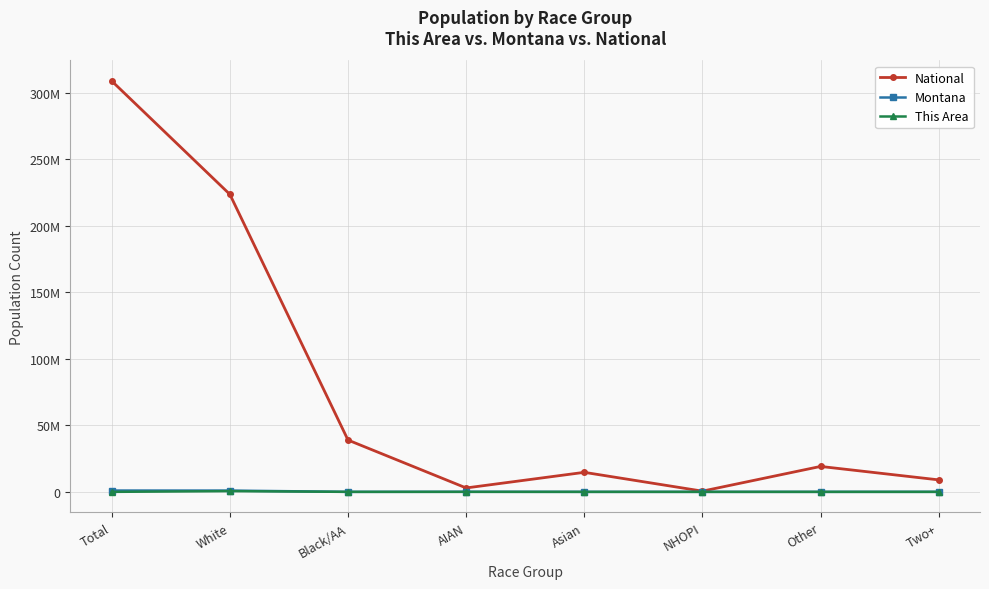

What is the highest value of the This Area series?

558884